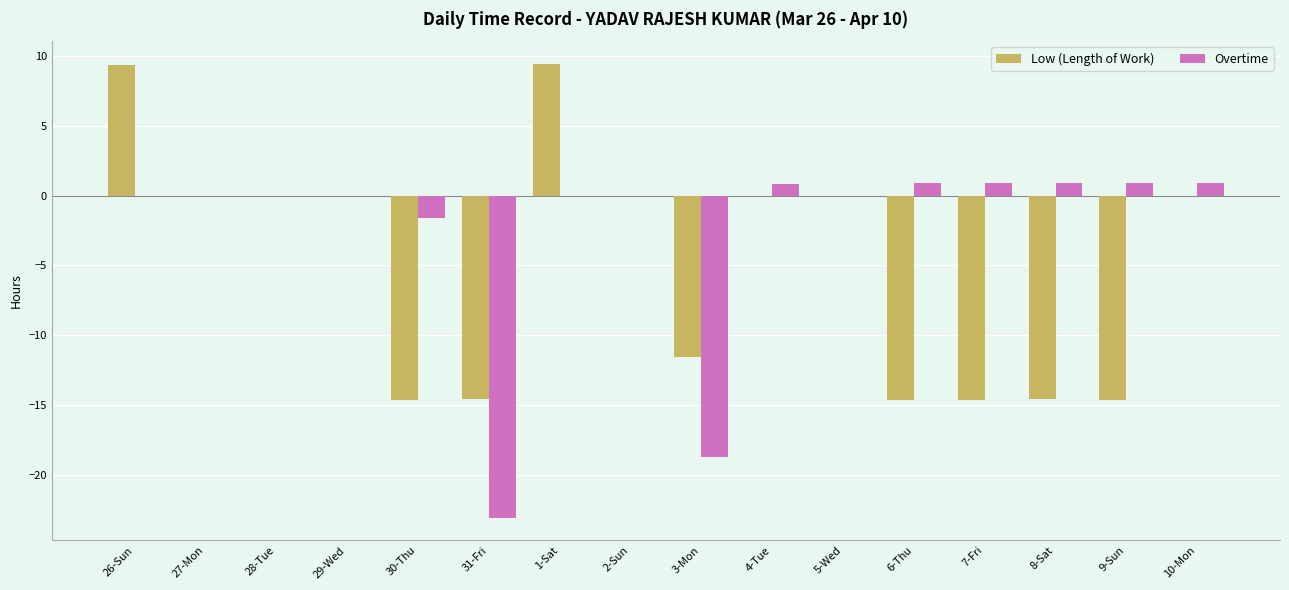

What is the sum of the Overtime values at 8-Sat and 31-Fri?

-22.1